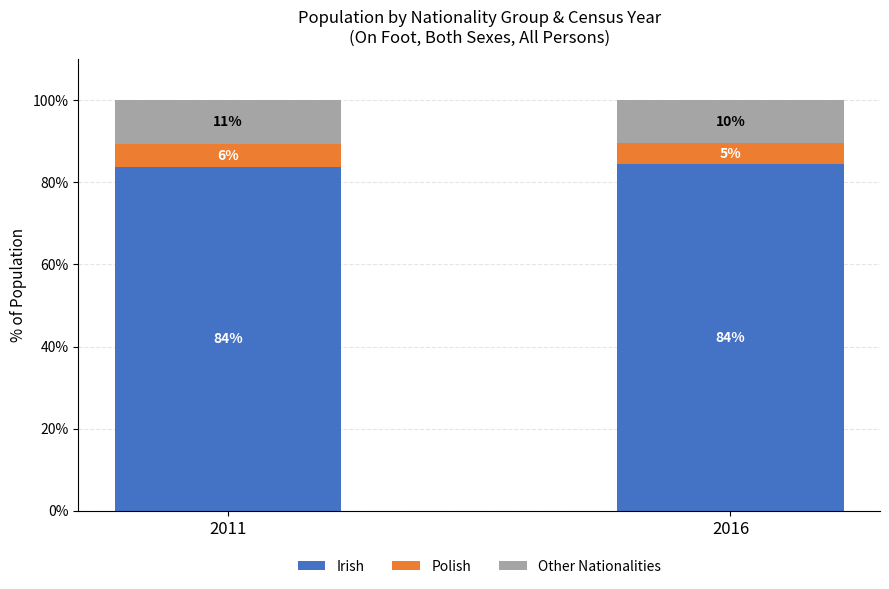

What value does the Irish series have at 2016?

84.5